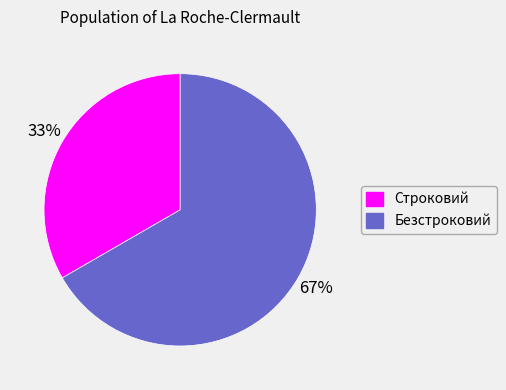

Which slice represents more than half of the pie?

Безстроковий